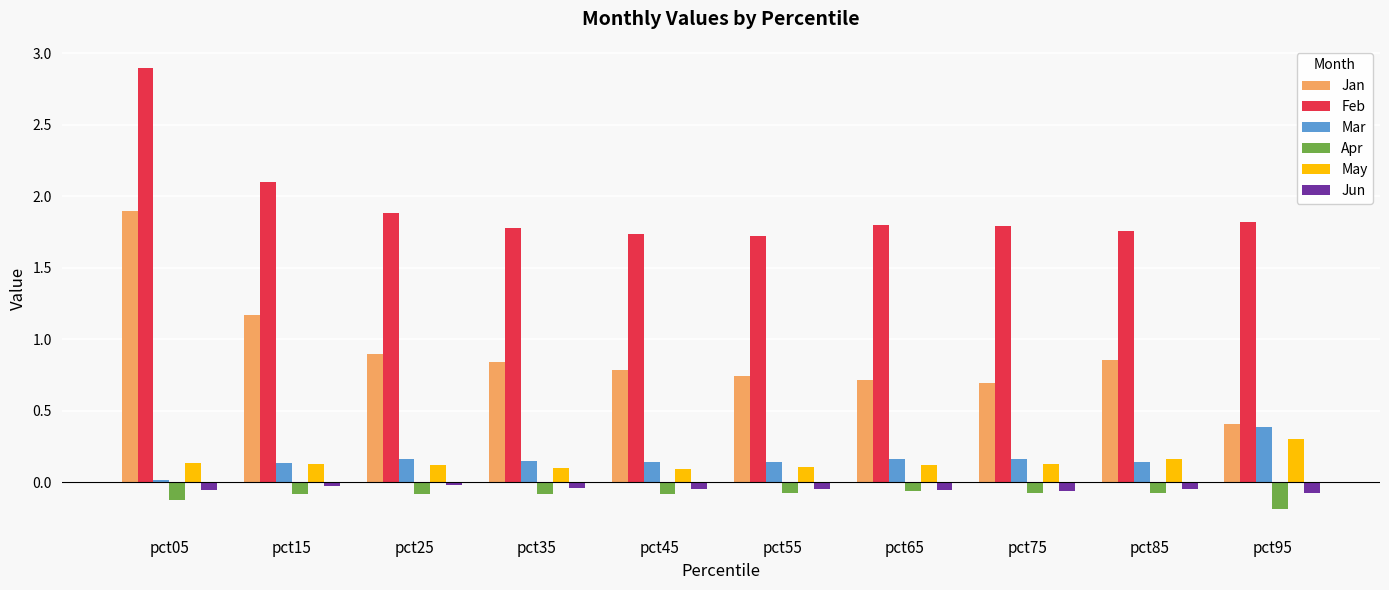

What is the sum of all Jan values?

9.0